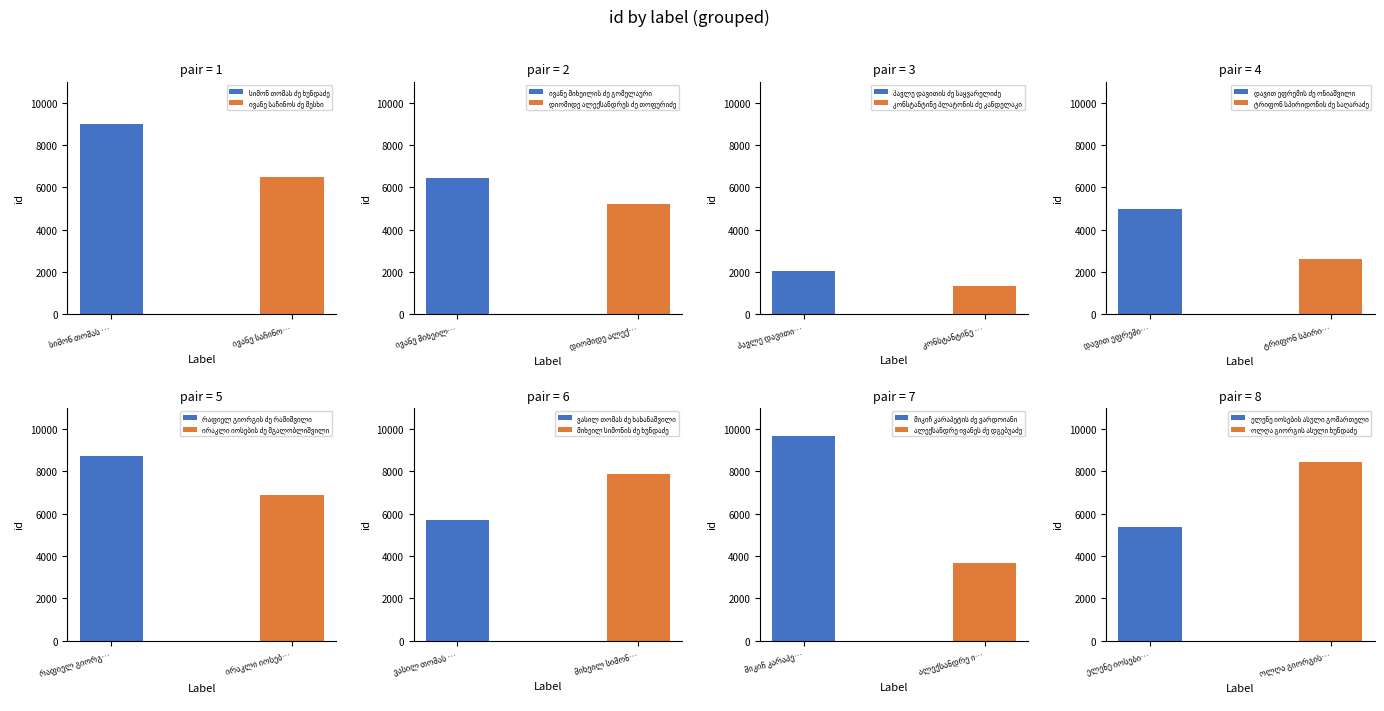

What is the smallest value displayed?

1333